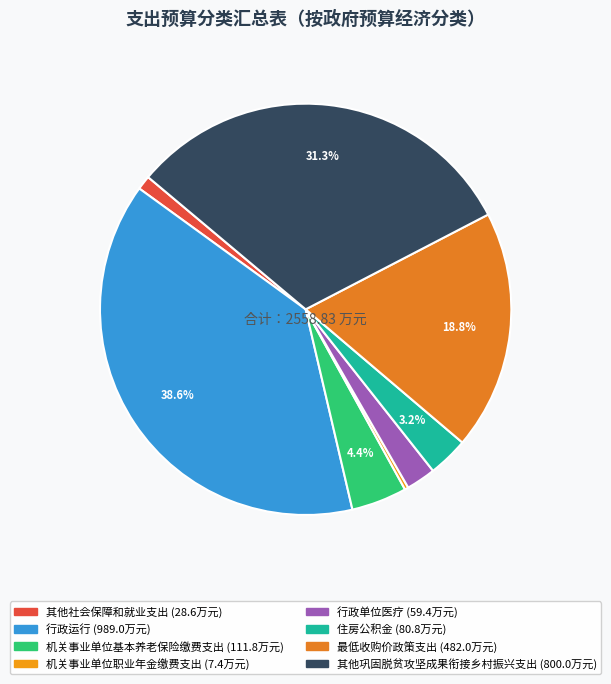

What is the smallest slice in the pie chart?

机关事业单位职业年金缴费支出